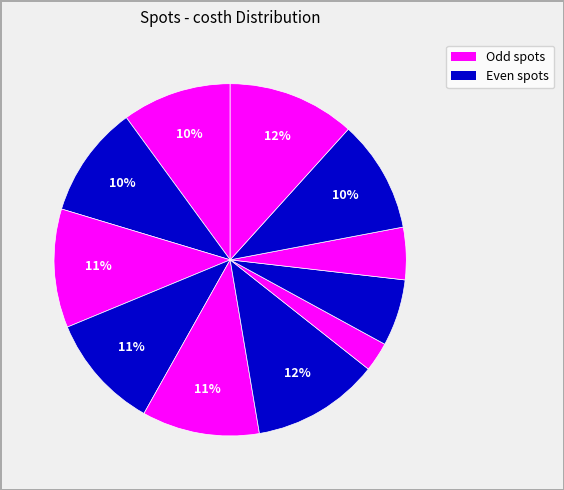

Does any single category account for the majority?

No